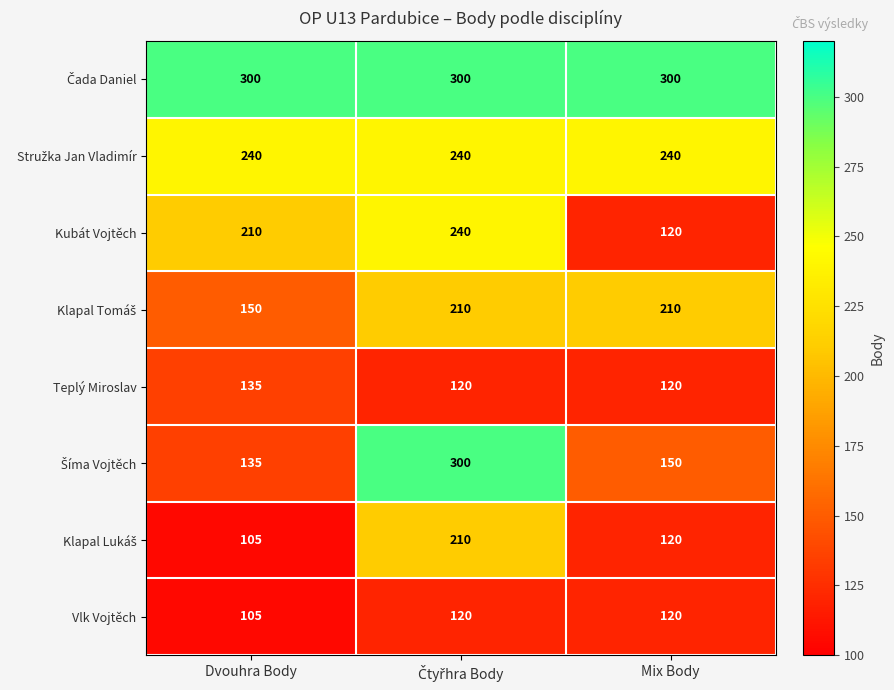

Which label corresponds to the smallest value in the chart?

Dvouhra Body